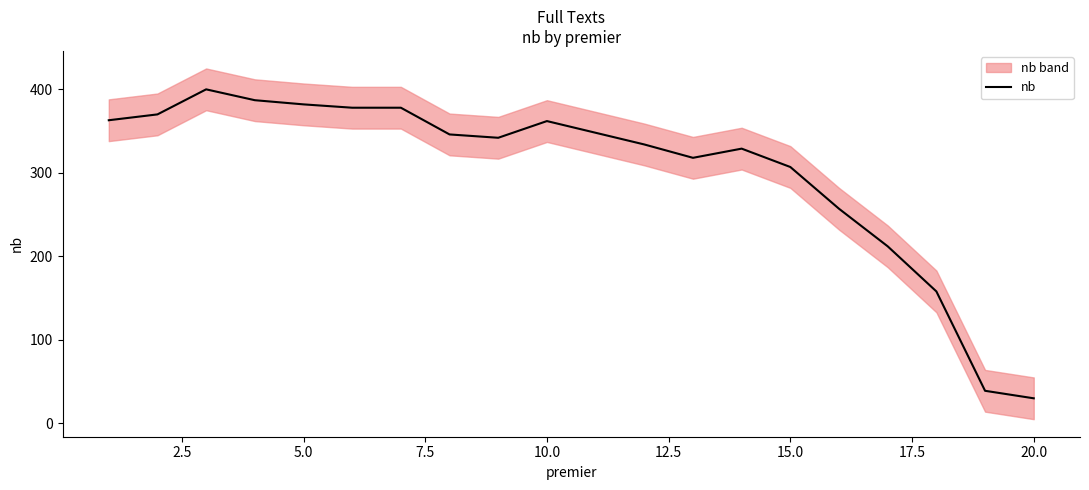

Is this an area chart (filled region under the line)?

No